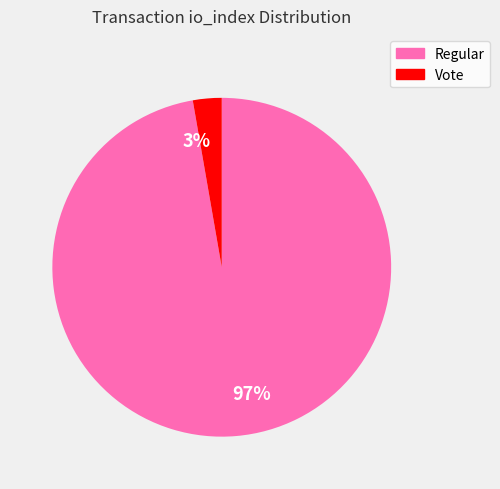

Which slice is the smallest?

3%